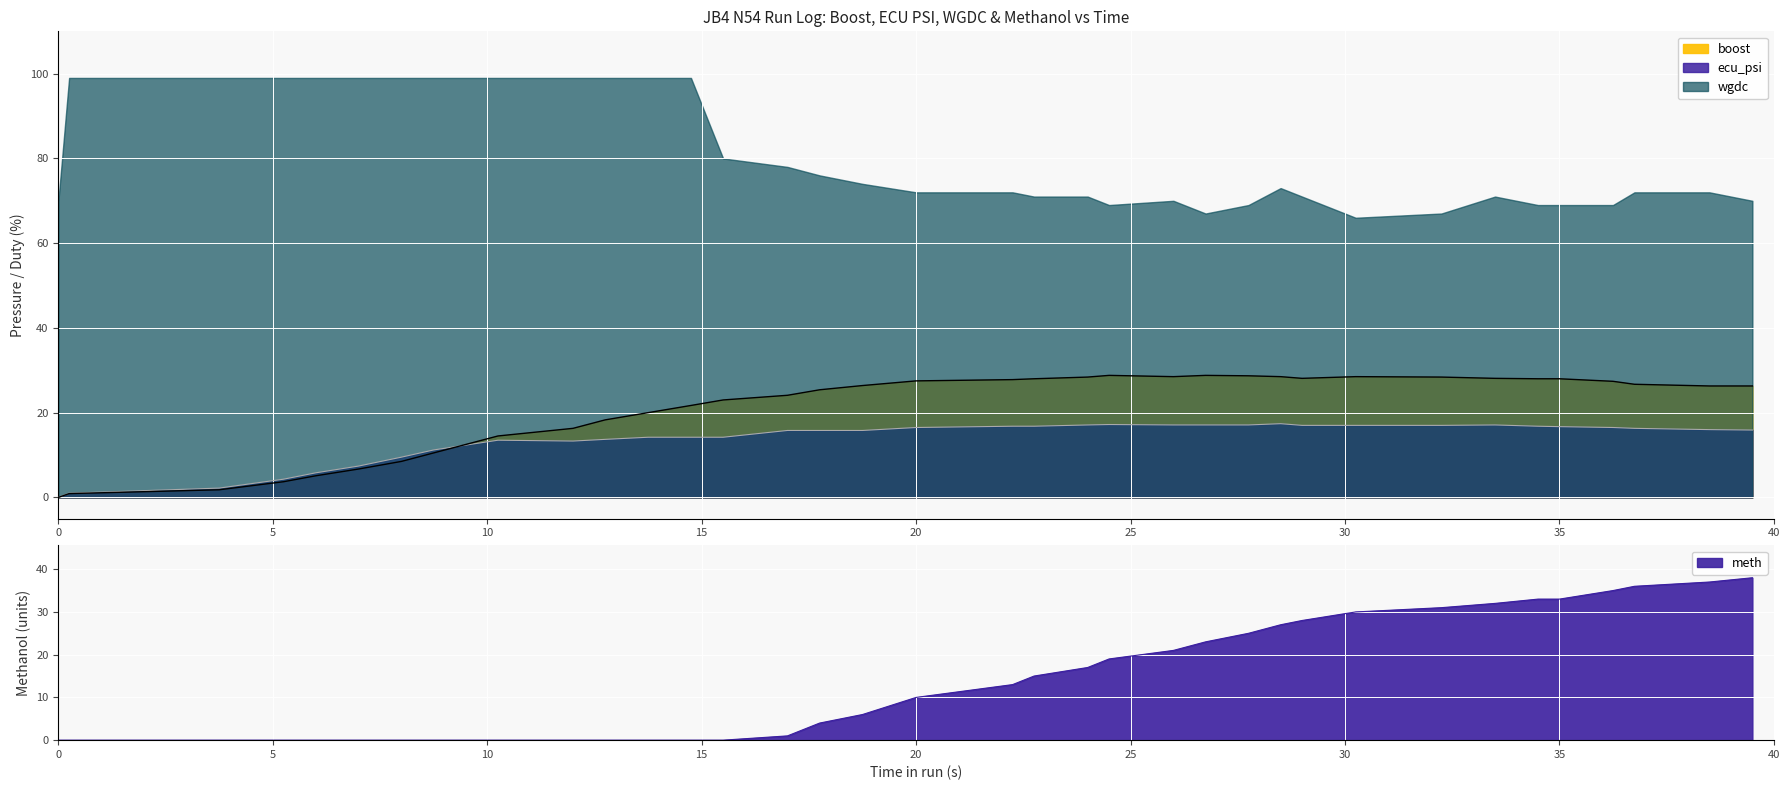

Between 26.0 and 27.75, which is larger?

27.75